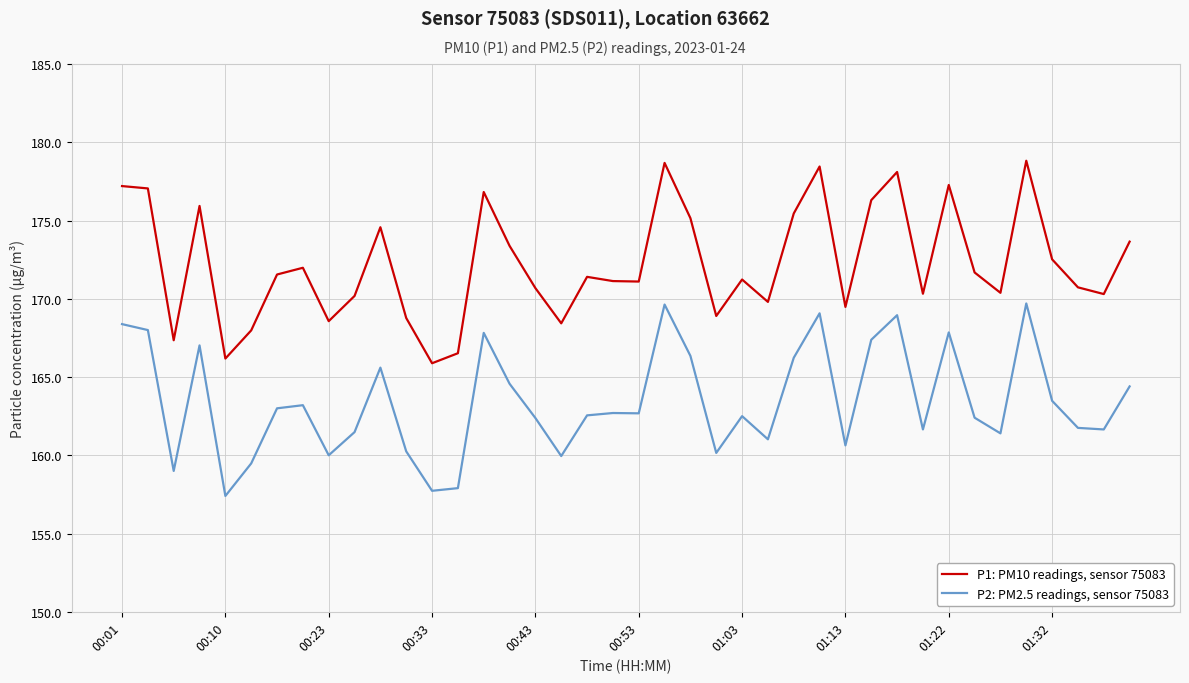

What is the minimum value for P2: PM2.5 readings, sensor 75083?

157.4